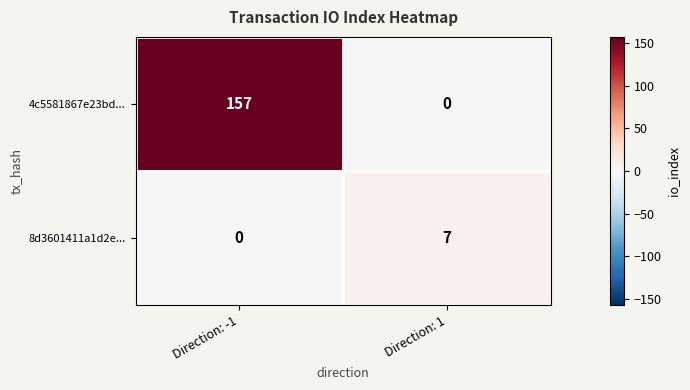

Reading left to right, what are all the values shown in this chart?

4c5581867e23bd...: 157	0
8d3601411a1d2e...: 0	7